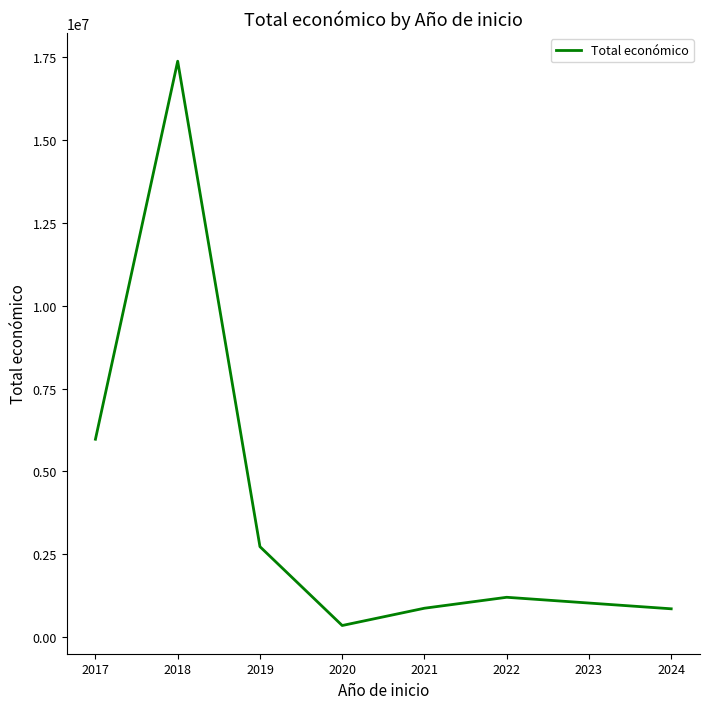

Count the number of data series in this chart.

1